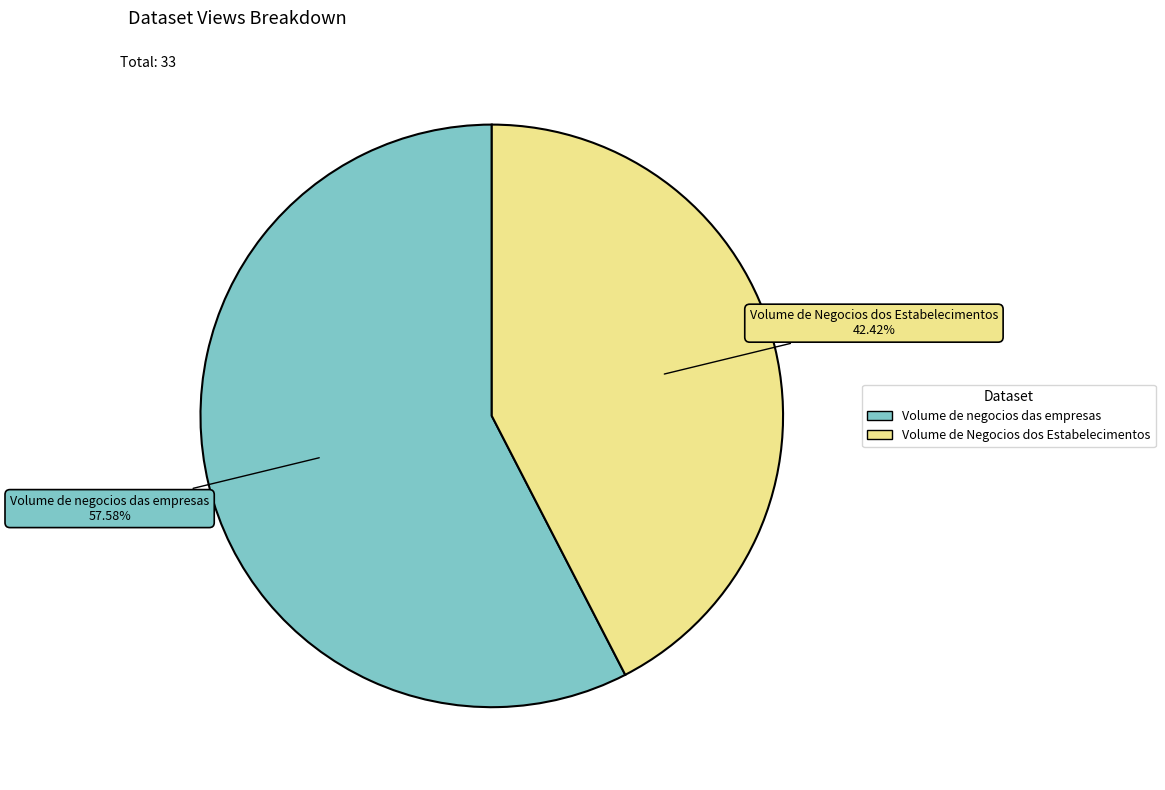

True or false: Volume de Negocios dos Estabelecimentos accounts for 50% of the total.

False